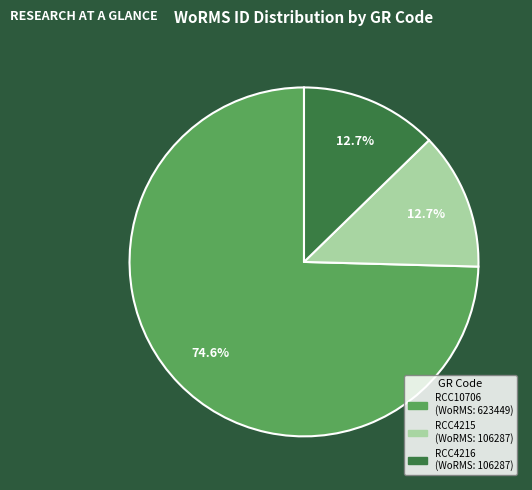

True or false: RCC10706 accounts for 75% of the total.

True